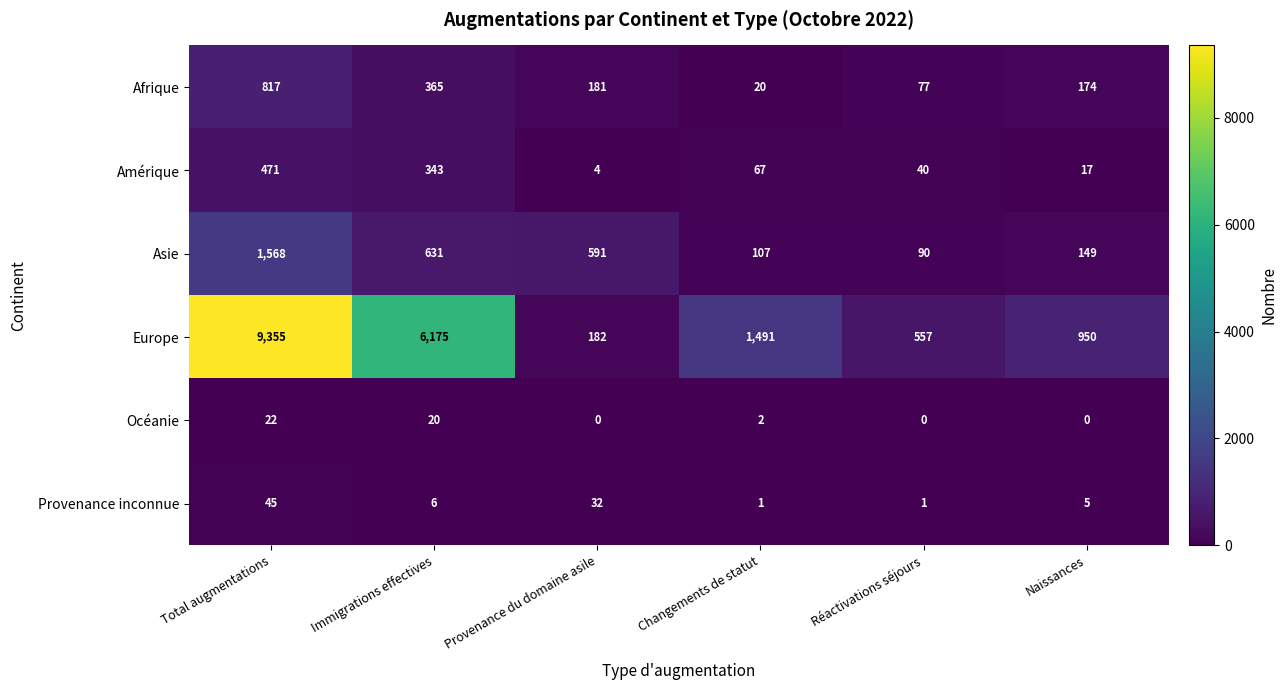

The Afrique series shows 1110 at Total augmentations. True or false?

False